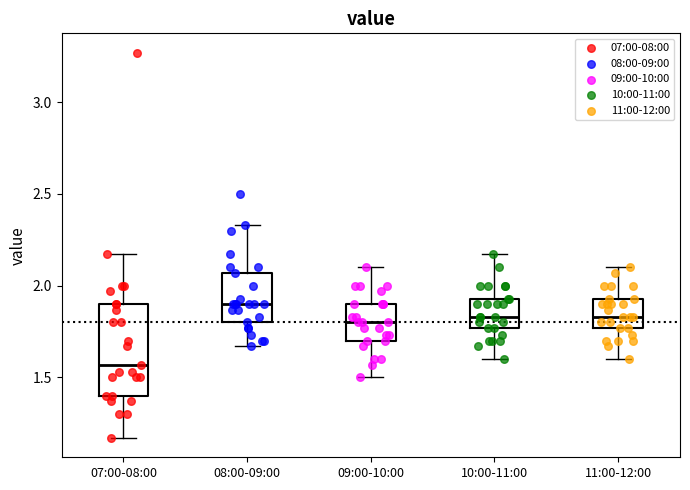

Where does the upper whisker of the box for 09:00-10:00 end on the y-axis? The values are not printed on the chart, so give them approximately, as read against the axis.

2.10